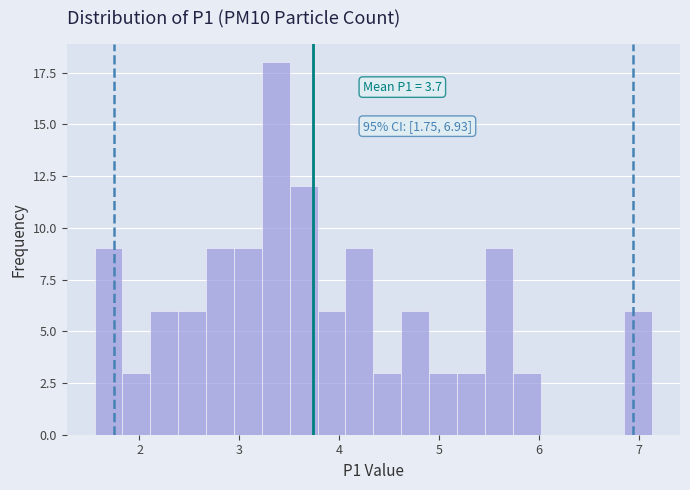

Around what value on the x-axis is the tallest bar? Give the approximate position of its centre, as read against the axis.

3.4